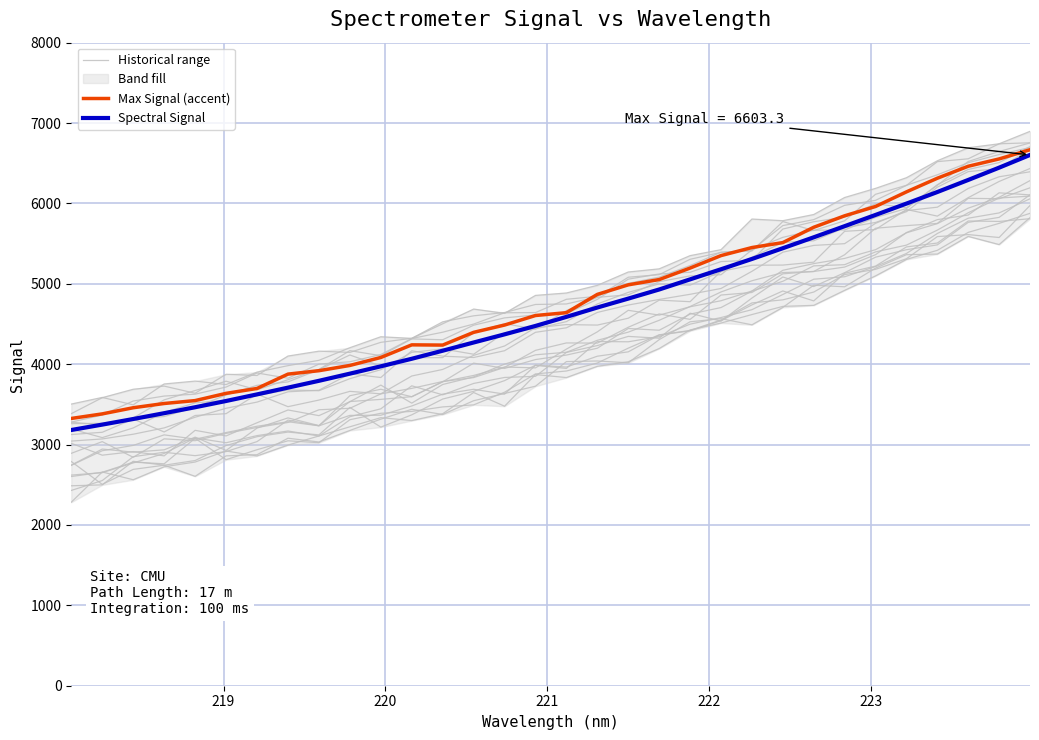

True or false: Max Signal (accent) and Historical range cross at least once.

False